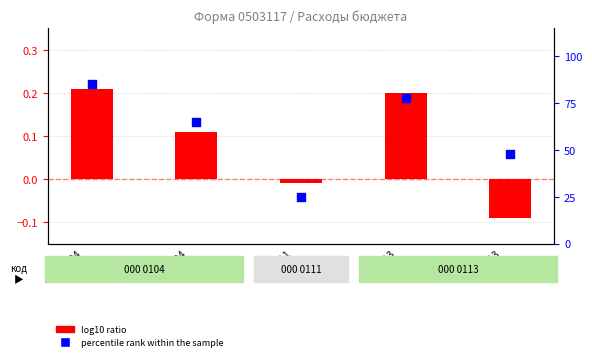

What are all the series names shown in the legend?

log10 ratio, percentile rank within the sample